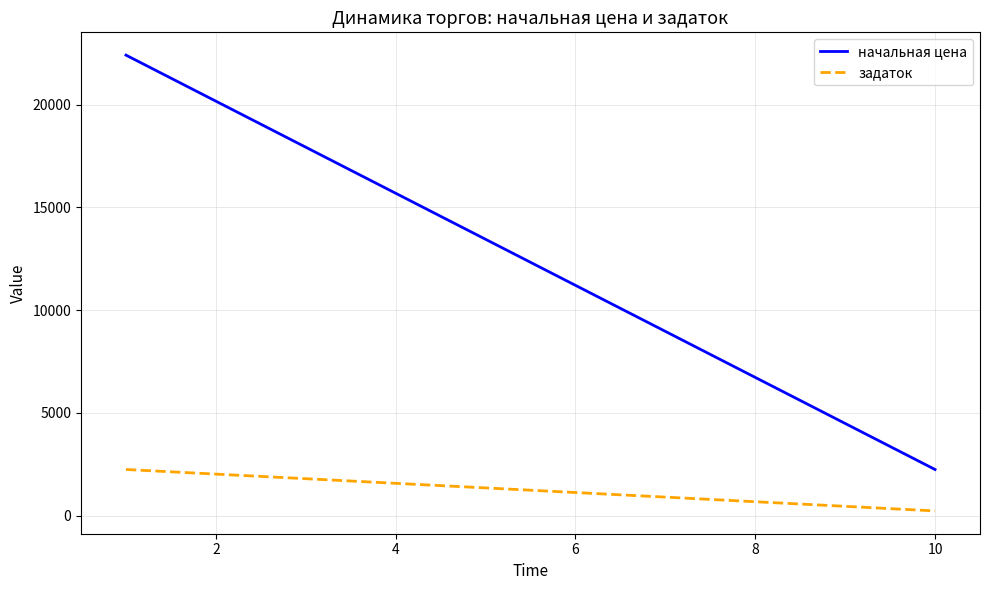

Which series has the largest range (max minus min)?

начальная цена